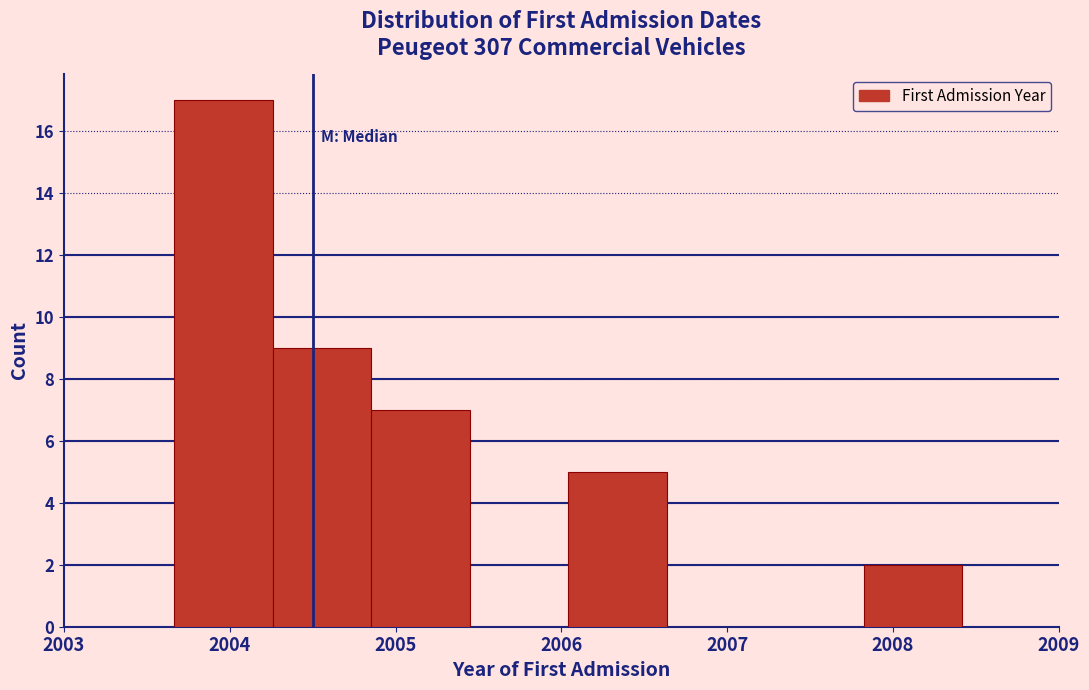

Reading left to right, transcribe this chart: for each bar, give the range it covers on the x-axis and its height. Neither the bar edges nor the heights are printed on the chart, so give them approximately, as read against the axes.

2003.7 to 2004.3: 17
2004.3 to 2004.9: 9
2004.9 to 2005.4: 7
2005.4 to 2006.0: 0
2006.0 to 2006.6: 5
2006.6 to 2007.2: 0
2007.2 to 2007.8: 0
2007.8 to 2008.4: 2